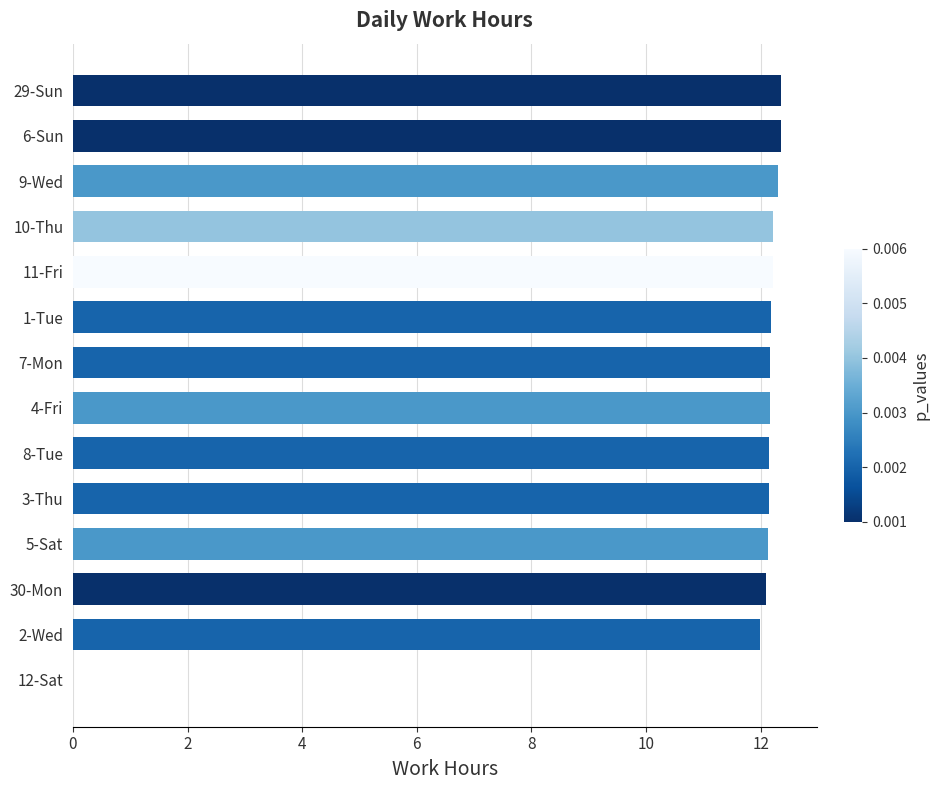

What is the sum of the values at 2-Wed and 10-Thu?

24.2